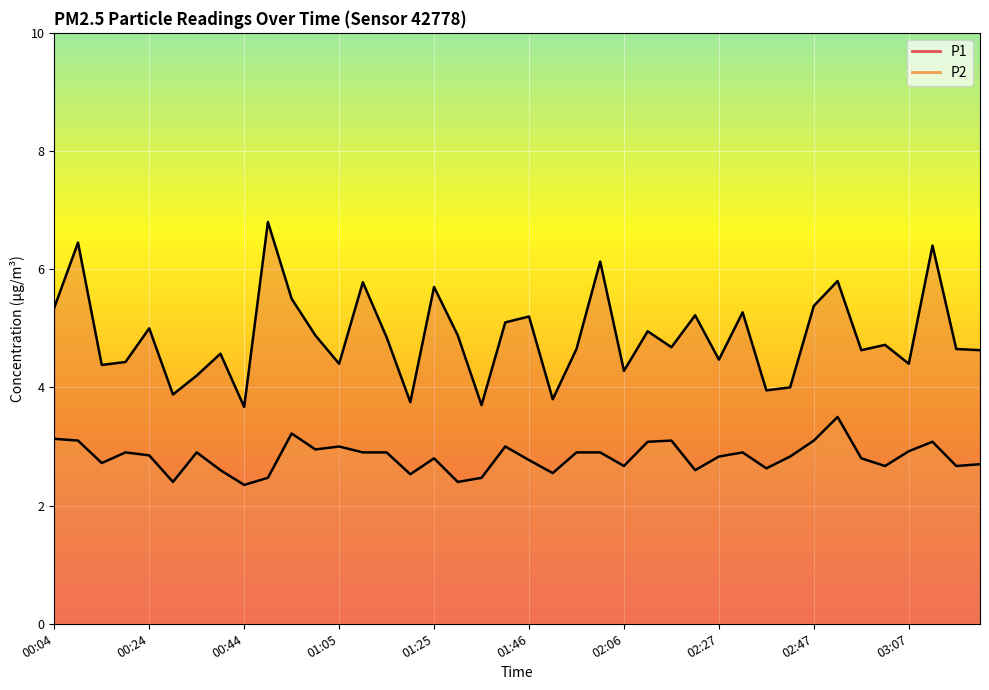

Reading left to right, what are all the values shown in this chart?

P1: 5.3	6.5	4.4	4.4	5.0	3.9	4.2	4.6	3.7	6.8	5.5	4.9	4.4	5.8	4.8	3.8	5.7	4.9	3.7	5.1	5.2	3.8	4.7	6.1	4.3	5.0	4.7	5.2	4.5	5.3	4.0	4.0	5.4	5.8	4.6	4.7	4.4	6.4	4.7	4.6
P2: 3.1	3.1	2.7	2.9	2.9	2.4	2.9	2.6	2.4	2.5	3.2	3.0	3.0	2.9	2.9	2.5	2.8	2.4	2.5	3.0	2.8	2.5	2.9	2.9	2.7	3.1	3.1	2.6	2.8	2.9	2.6	2.8	3.1	3.5	2.8	2.7	2.9	3.1	2.7	2.7